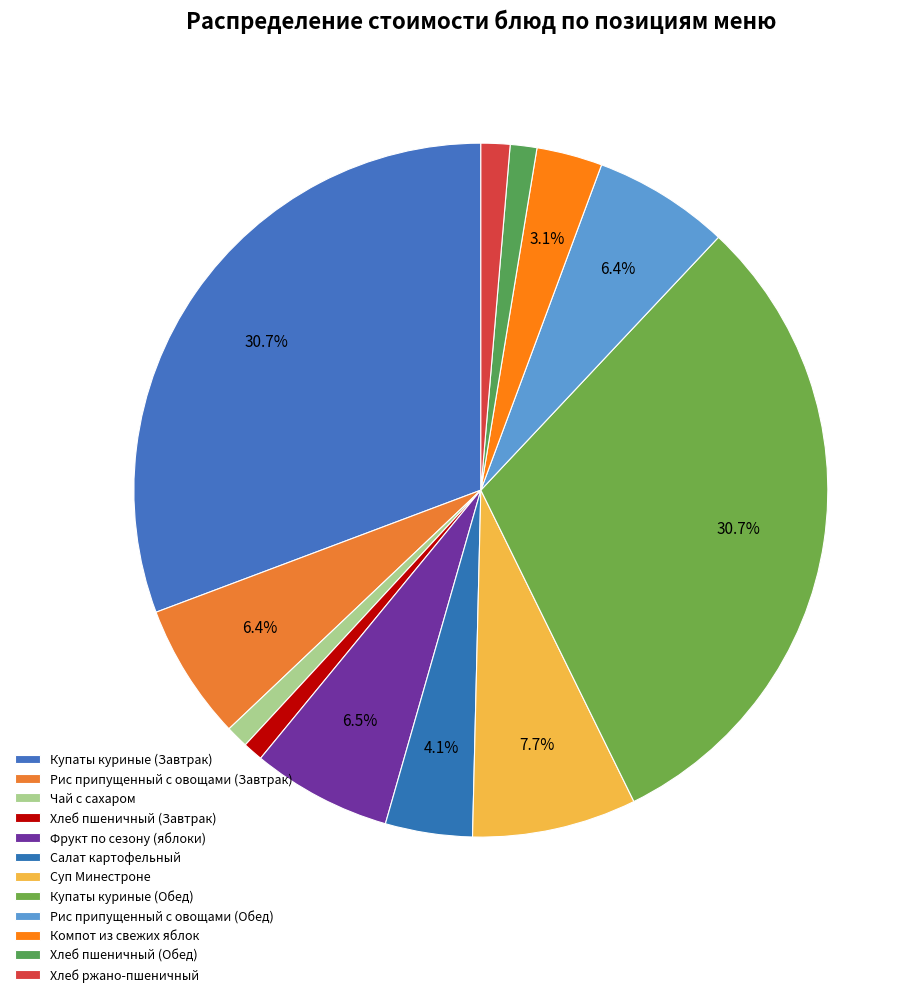

What percentage is the Хлеб пшеничный (Завтрак) slice, to the nearest percent?

1%